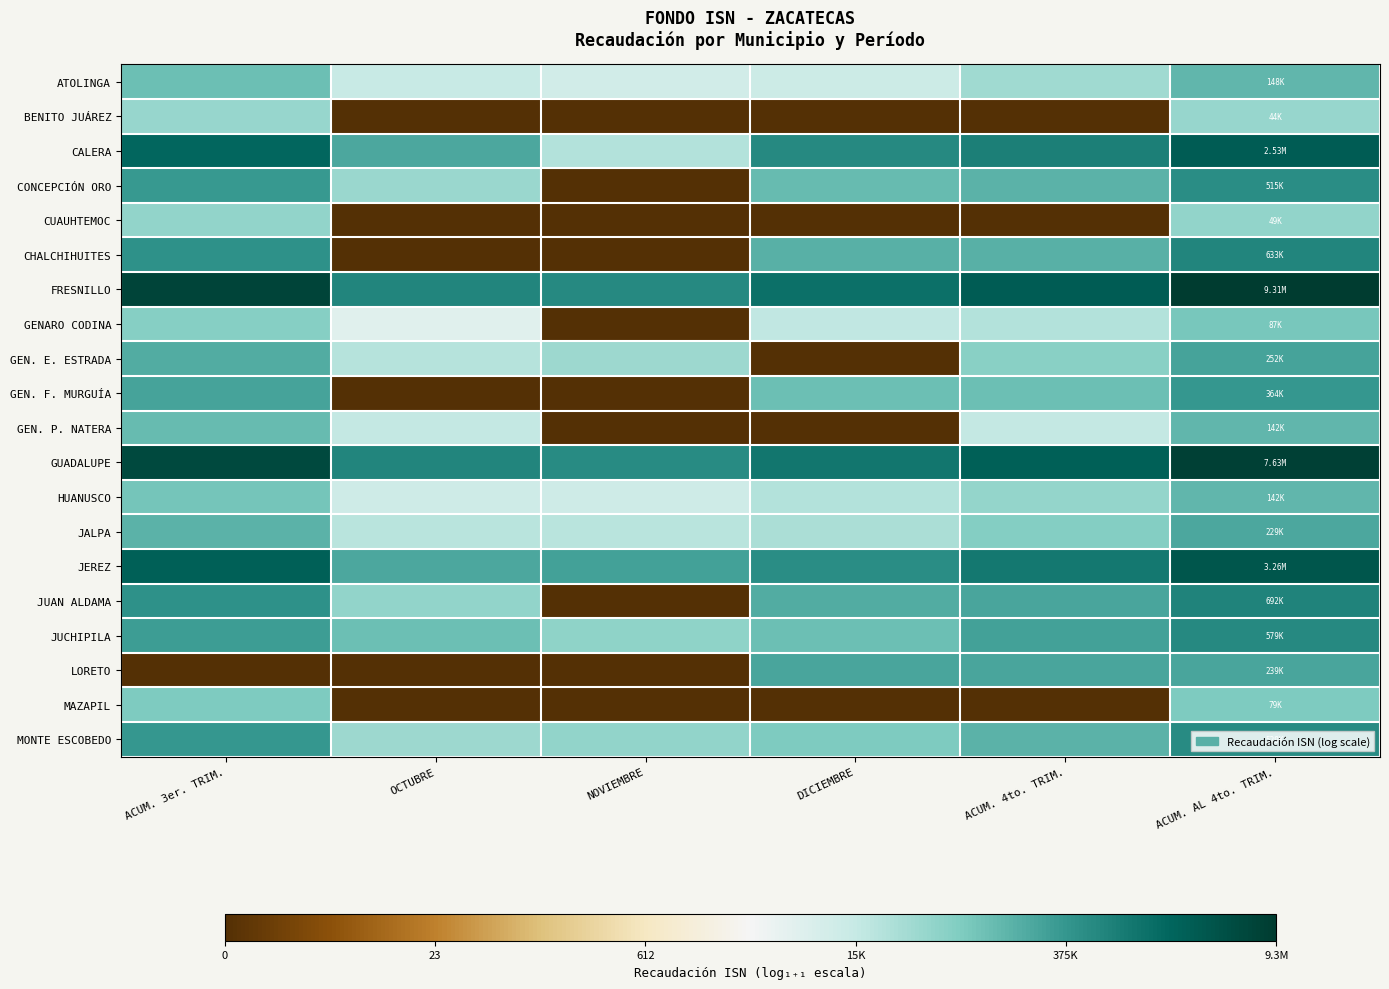

At how many categories does at least one series exceed 6?

6